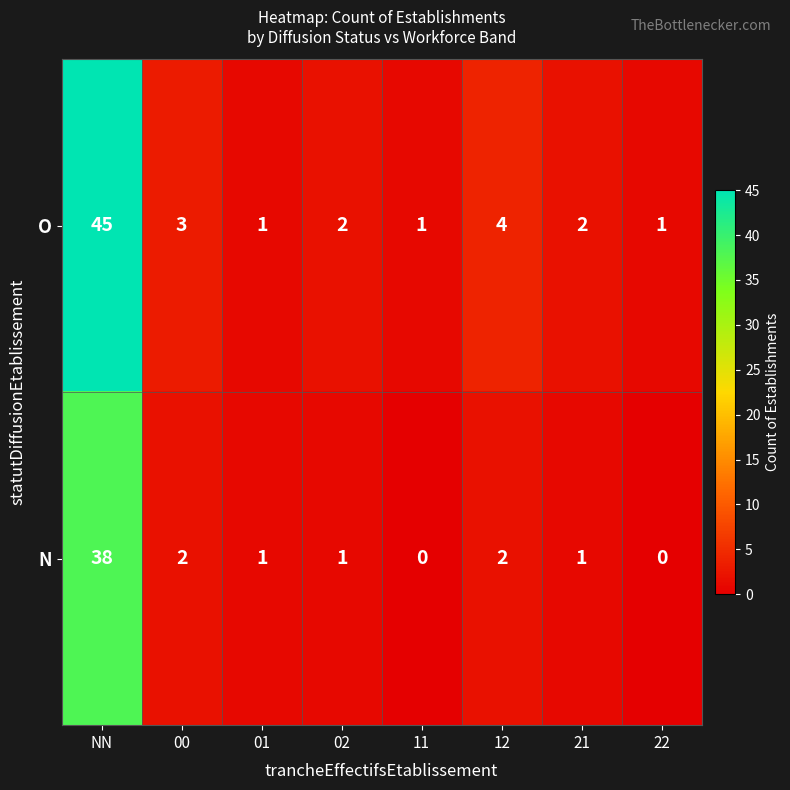

Which series has the largest total across all categories?

O